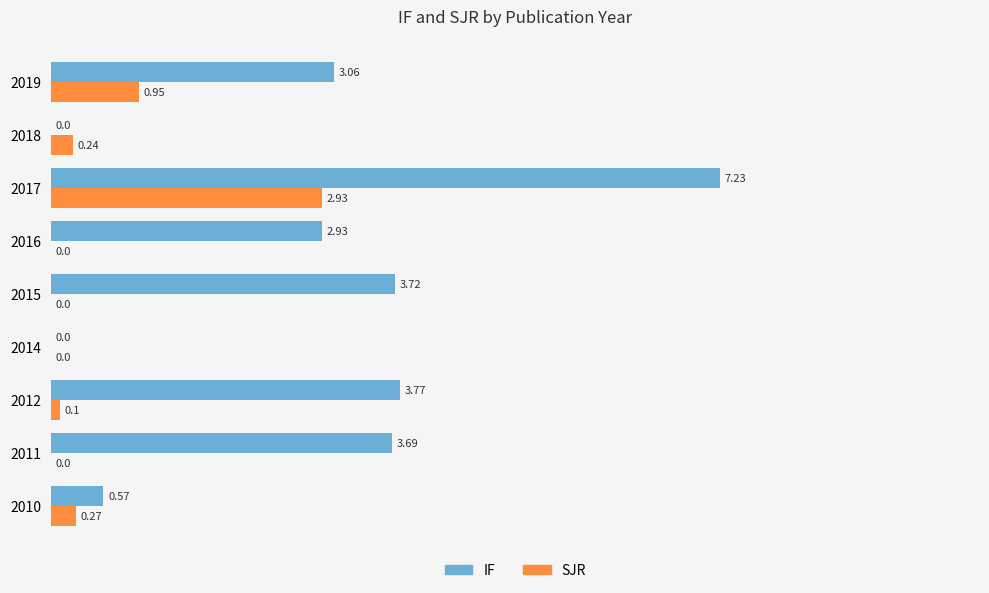

What is the sum of all SJR values?

4.5